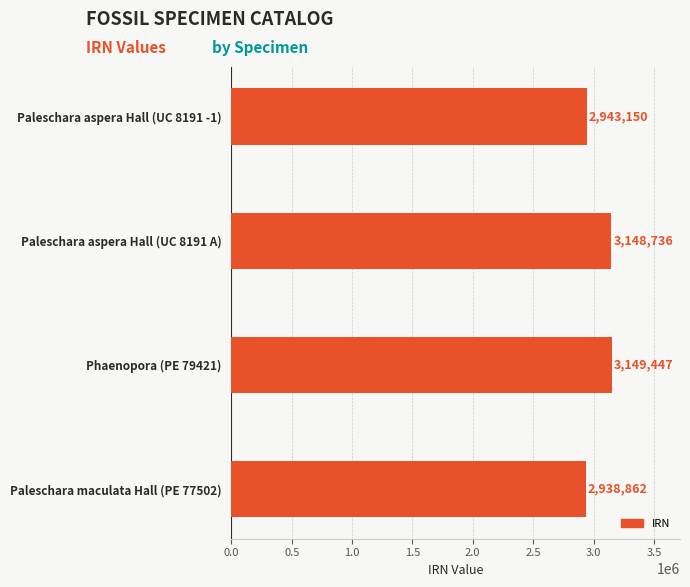

The chart shows a value of 2943150 at Paleschara aspera Hall (UC 8191 -1). True or false?

True